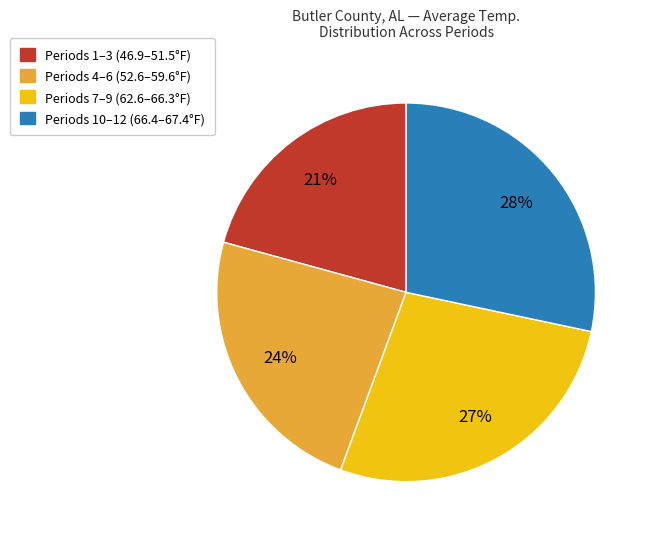

Count the number of slices in the pie.

4